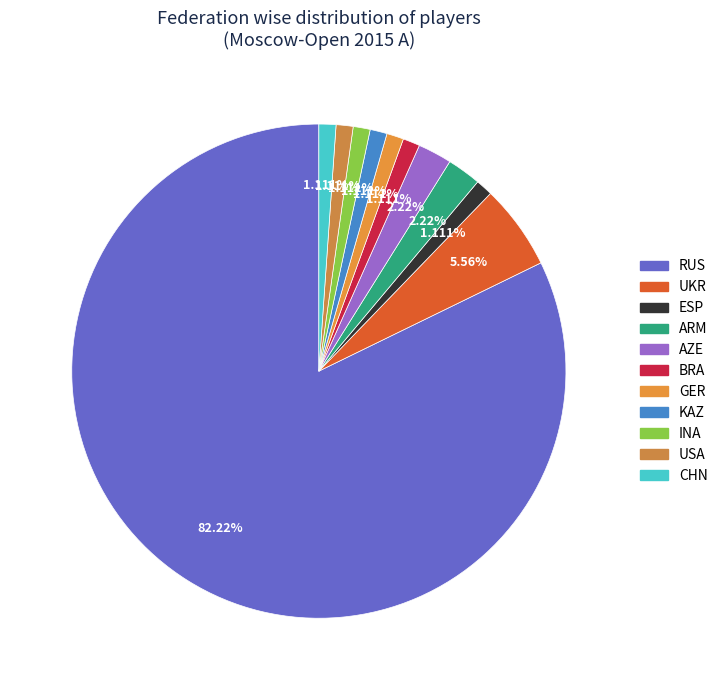

What is the ratio of the value at INA to the value at AZE?

0.5